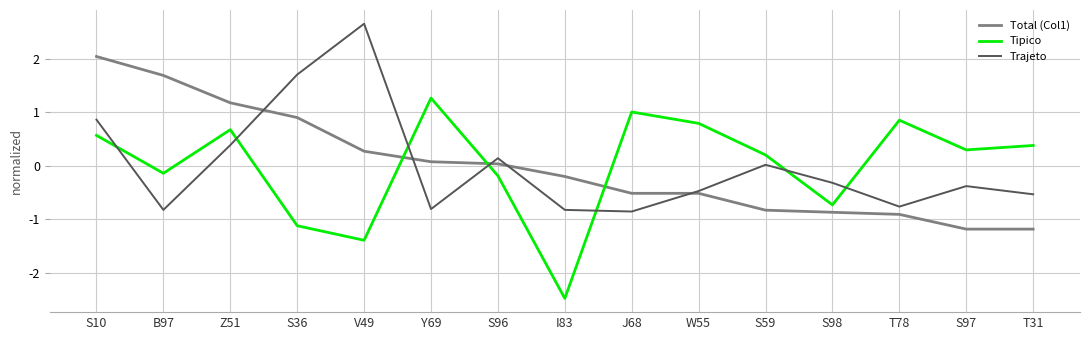

Which series has the largest range (max minus min)?

Tipico